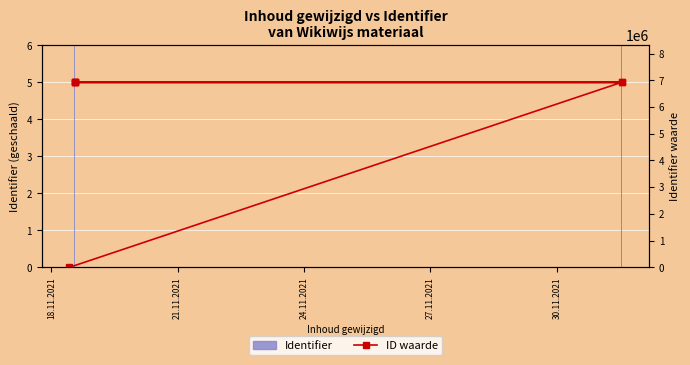

True or false: ID waarde has a value of 10595631.1 at 24.11.2021.

False